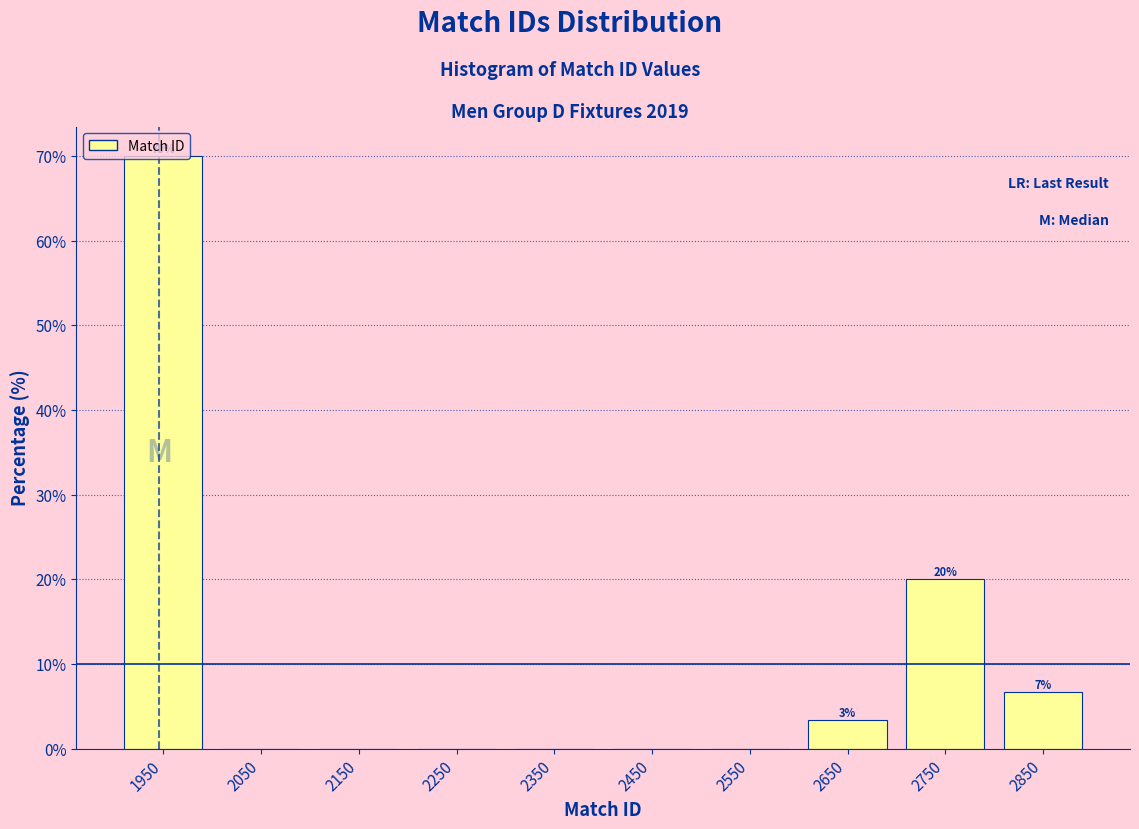

Over which range of the x-axis is the bar tallest?

1900 to 2000